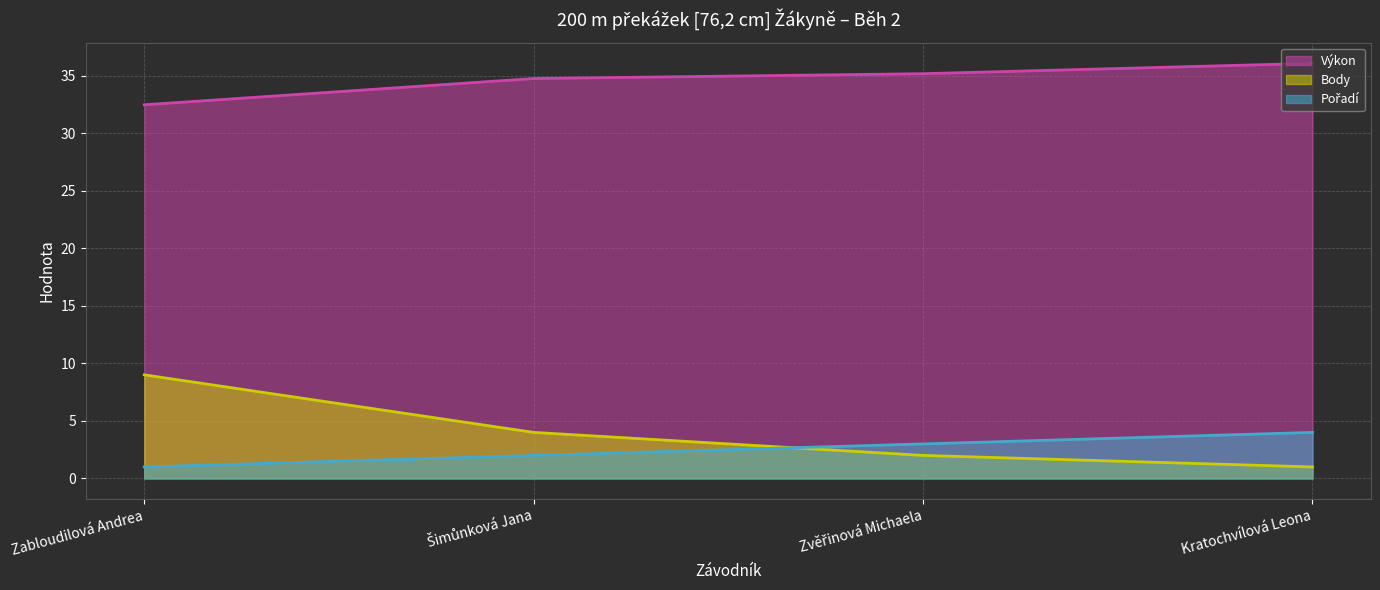

Reading right to left, extract all data points from this chart.

Výkon (line): 36.1	35.2	34.7	32.5
Body (line): 1.0	2.0	4.0	9.0
Pořadí (line): 4.0	3.0	2.0	1.0